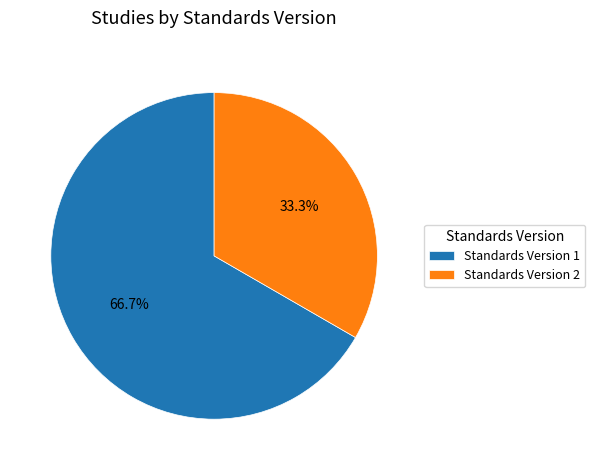

How many slices are in this pie chart?

2